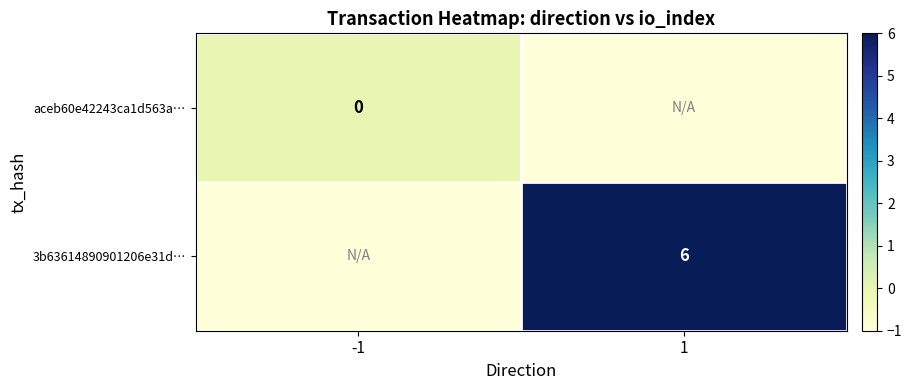

Is the value of 3b63614890901206e31d… at 1 greater than the value of aceb60e42243ca1d563a… at -1?

Yes